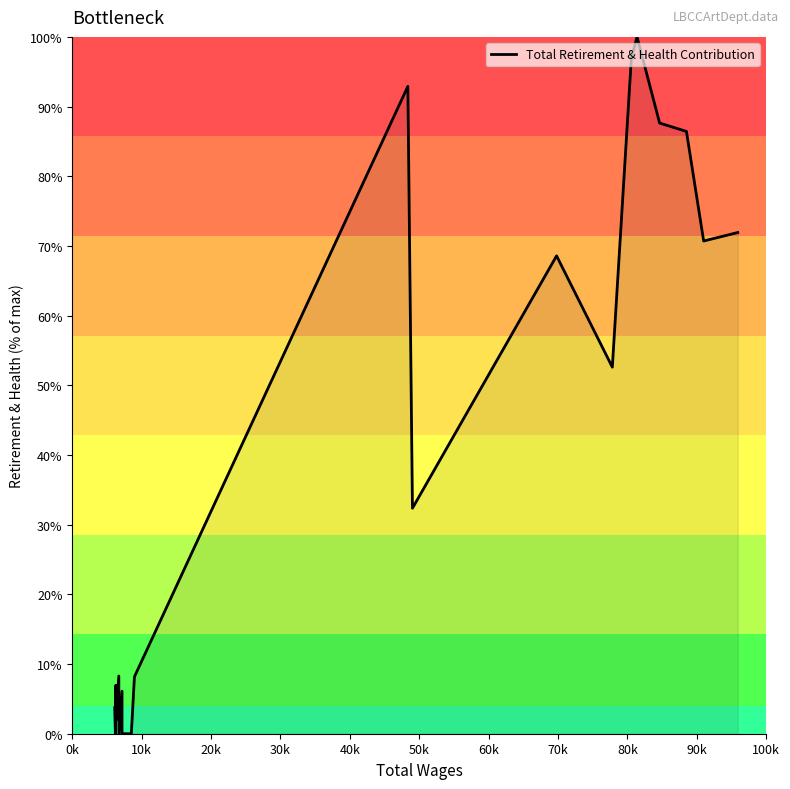

What is the sum of all values?

795.3